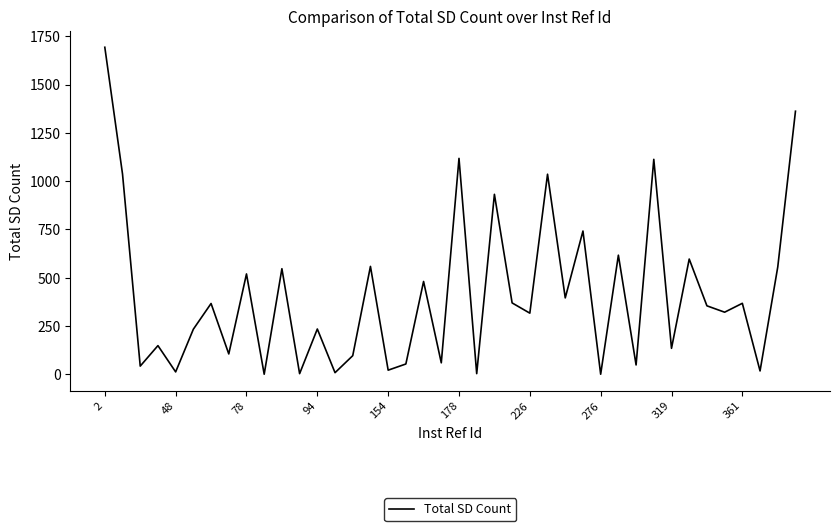

What is the maximum value shown in the chart?

1693